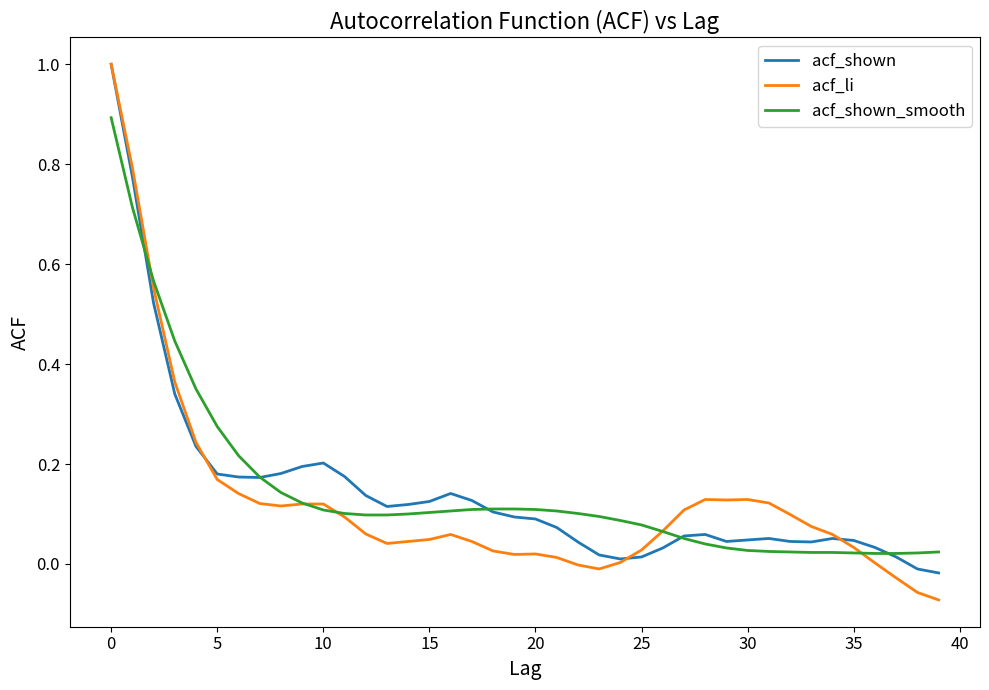

What is the maximum value for acf_li?

1.0